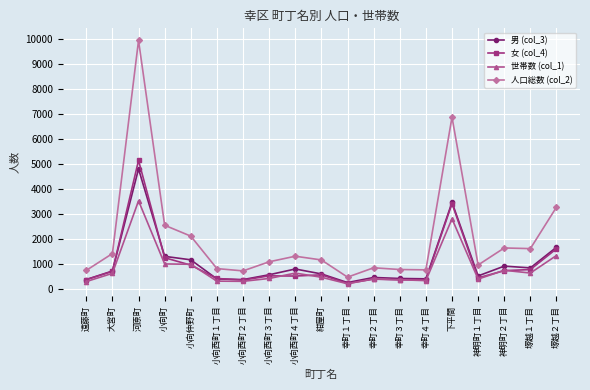

True or false: 女 (col_4) and 人口総数 (col_2) cross at least once.

False